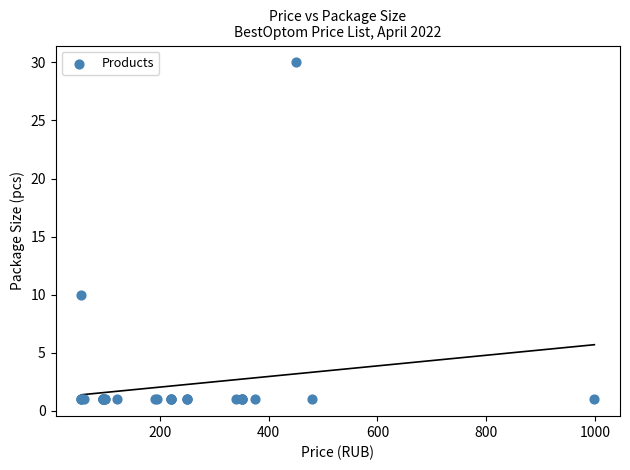

What Y value in the scatter plot is closest to 15?

10